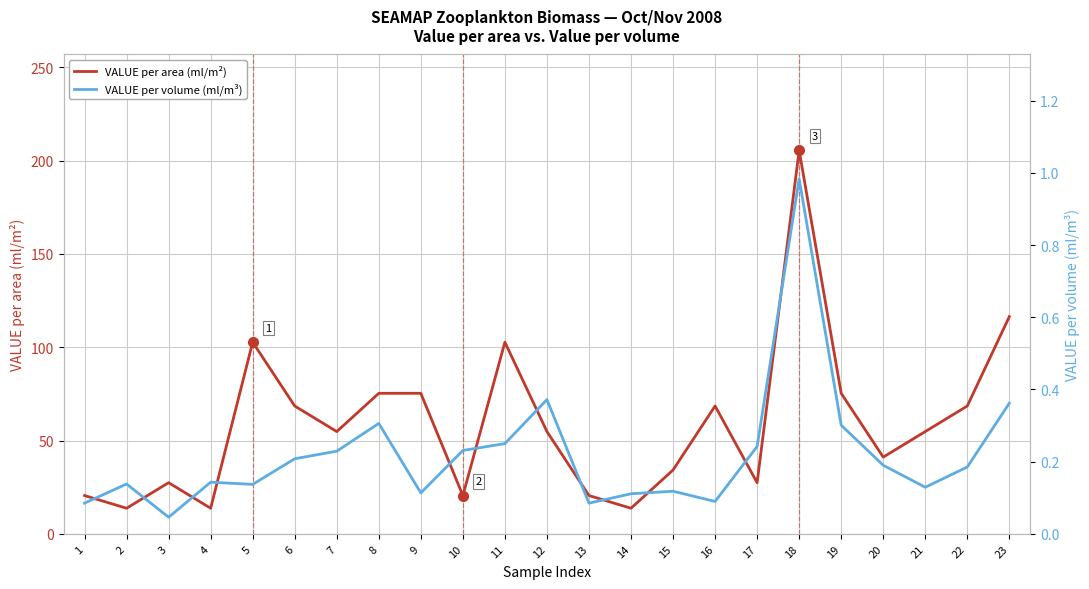

The VALUE per area (ml/m²) series shows 205.5 at 18. True or false?

True